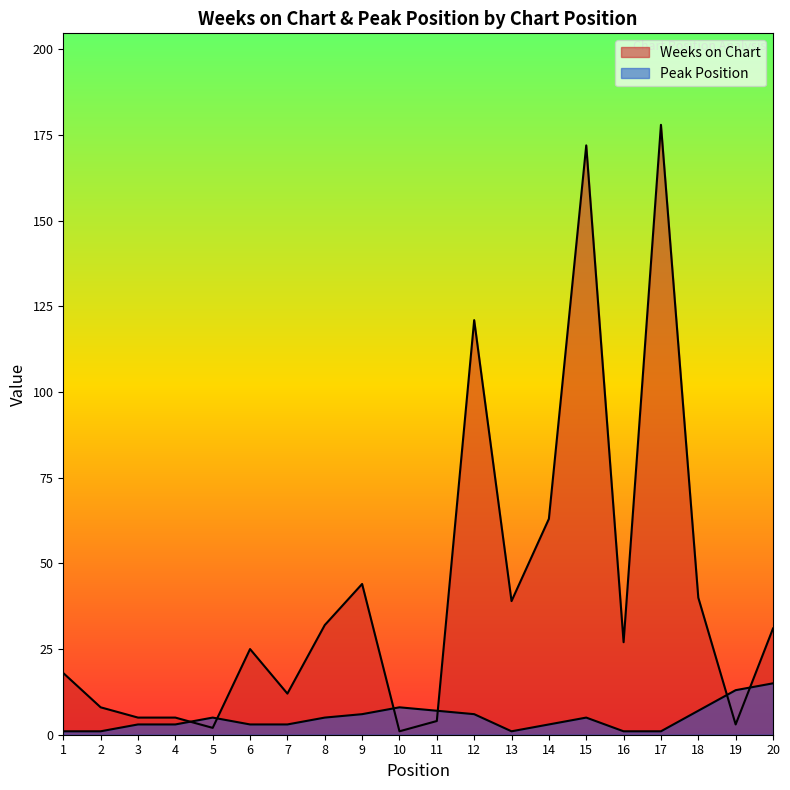

At how many categories does at least one series exceed 134?

2